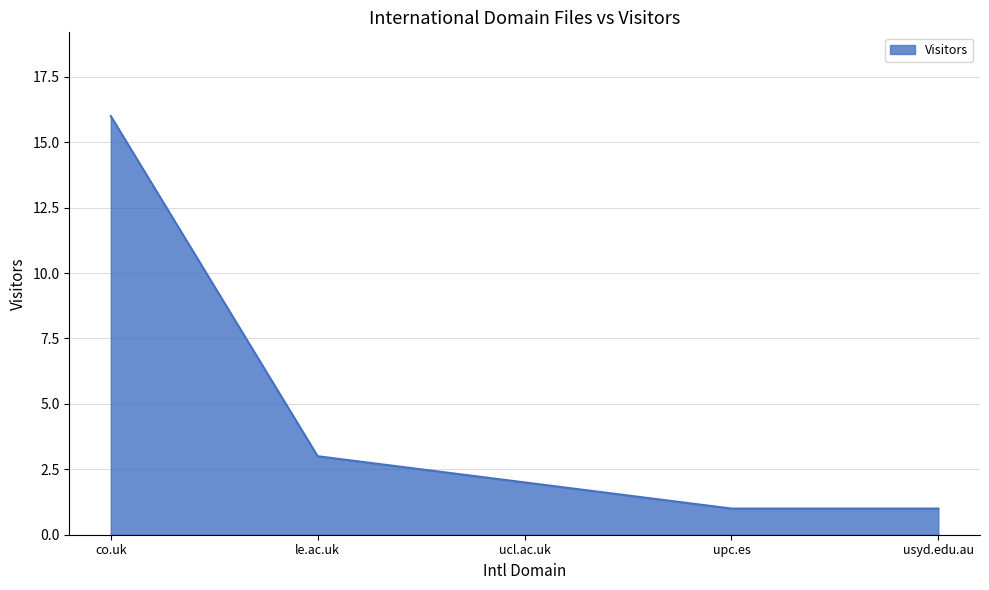

Reading left to right, what are all the values shown in this chart?

16	3	2	1	1